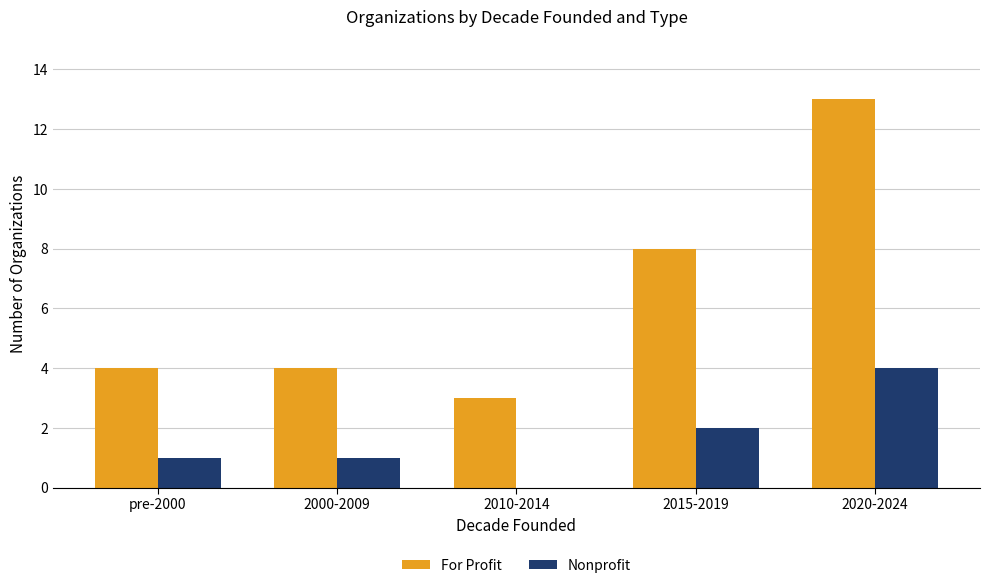

Is it true that Nonprofit equals 1 at 2000-2009?

True